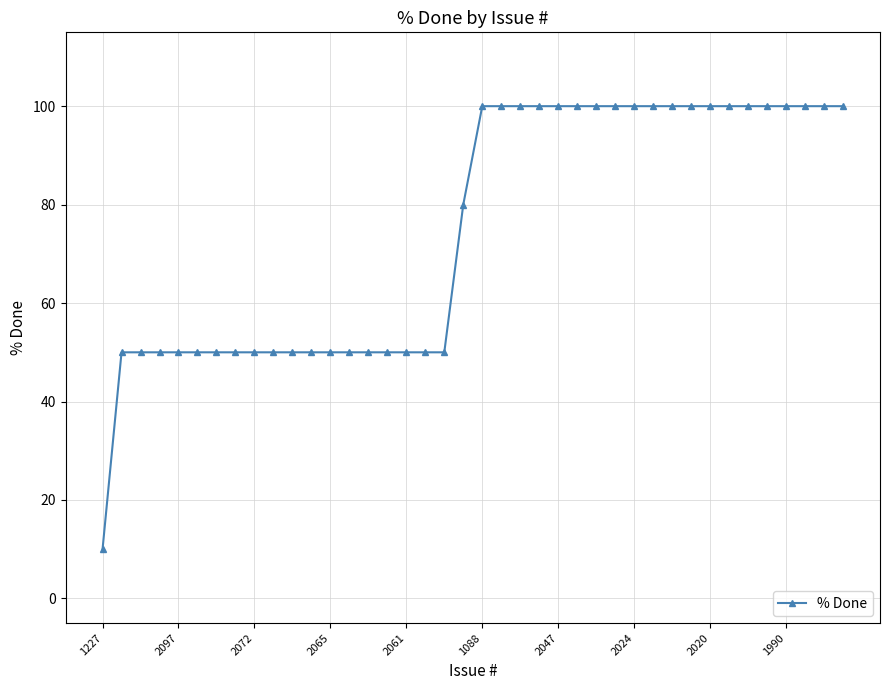

What is the average value?

75